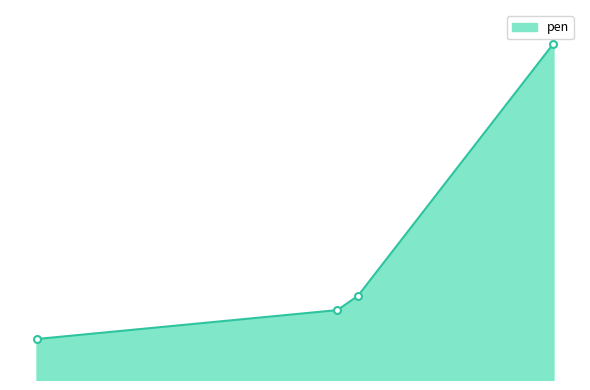

What is the difference between the maximum and minimum values?

3.8